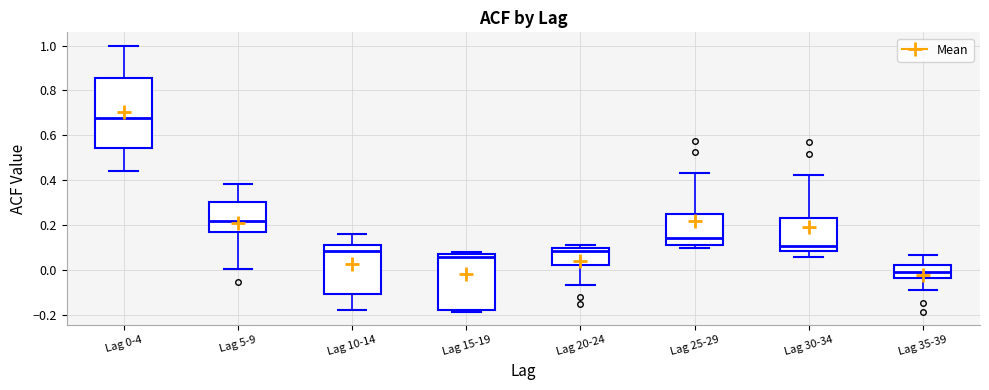

Reading left to right, read every box against the y-axis: the position of its median line, the range the box covers, and the ends of its whiskers. The values are not printed on the chart, so give them approximately, as read against the axis.

Lag 0-4: median 0.68, box 0.54 to 0.86, whiskers 0.44 to 1.00
Lag 5-9: median 0.22, box 0.16 to 0.30, whiskers 0.00 to 0.38
Lag 10-14: median 0.08, box -0.10 to 0.12, whiskers -0.18 to 0.16
Lag 15-19: median 0.06, box -0.18 to 0.08, whiskers -0.18 (just below the box's lower edge) to 0.08 (just above the box's upper edge)
Lag 20-24: median 0.08, box 0.02 to 0.10, whiskers -0.06 to 0.10 (just above the box's upper edge)
Lag 25-29: median 0.14, box 0.10 to 0.24, whiskers 0.10 (just below the box's lower edge) to 0.44
Lag 30-34: median 0.10, box 0.08 to 0.24, whiskers 0.06 to 0.42
Lag 35-39: median 0.00, box -0.04 to 0.02, whiskers -0.10 to 0.06